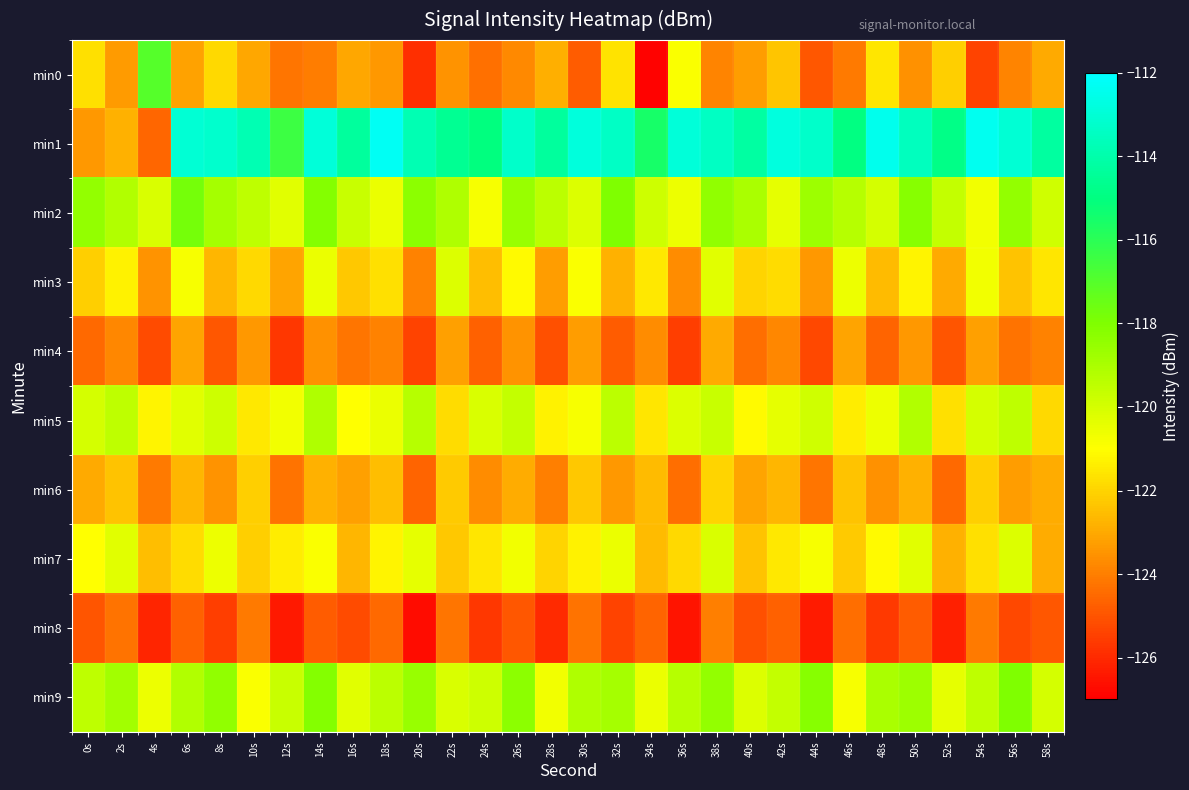

Reading left to right, list all the values displayed in this chart.

min0: 0s=-121.7	2s=-123.3	4s=-117.0	6s=-123.2	8s=-121.9	10s=-123.0	12s=-124.2	14s=-124.0	16s=-123.0	18s=-123.4	20s=-125.9	22s=-123.5	24s=-124.3	26s=-123.7	28s=-122.8	30s=-124.8	32s=-121.7	34s=-126.9	36s=-120.9	38s=-123.9	40s=-123.3	42s=-122.3	44s=-124.9	46s=-124.1	48s=-121.6	50s=-123.6	52s=-122.1	54s=-125.4	56s=-123.9	58s=-123.0
min1: 0s=-123.4	2s=-122.8	4s=-124.6	6s=-113.0	8s=-113.2	10s=-113.8	12s=-116.4	14s=-112.9	16s=-114.3	18s=-112.3	20s=-113.8	22s=-114.6	24s=-115.0	26s=-113.3	28s=-114.3	30s=-112.8	32s=-113.4	34s=-115.6	36s=-112.9	38s=-113.4	40s=-114.2	42s=-112.8	44s=-113.3	46s=-114.9	48s=-112.4	50s=-113.6	52s=-114.8	54s=-112.4	56s=-113.0	58s=-114.3
min2: 0s=-118.5	2s=-119.2	4s=-120.1	6s=-117.8	8s=-118.9	10s=-119.5	12s=-120.3	14s=-118.1	16s=-119.7	18s=-120.5	20s=-118.3	22s=-119.1	24s=-120.8	26s=-118.6	28s=-119.4	30s=-120.2	32s=-118.0	34s=-119.8	36s=-120.6	38s=-118.4	40s=-119.0	42s=-120.4	44s=-118.7	46s=-119.3	48s=-120.0	50s=-118.2	52s=-119.6	54s=-120.7	56s=-118.5	58s=-119.9
min3: 0s=-122.1	2s=-121.3	4s=-123.5	6s=-120.8	8s=-122.7	10s=-121.9	12s=-123.1	14s=-120.5	16s=-122.3	18s=-121.7	20s=-123.9	22s=-120.2	24s=-122.5	26s=-121.1	28s=-123.3	30s=-120.9	32s=-122.8	34s=-121.5	36s=-123.7	38s=-120.3	40s=-122.0	42s=-121.8	44s=-123.4	46s=-120.6	48s=-122.6	50s=-121.2	52s=-123.0	54s=-120.7	56s=-122.4	58s=-121.6
min4: 0s=-124.5	2s=-123.8	4s=-125.2	6s=-123.1	8s=-124.9	10s=-123.4	12s=-125.7	14s=-123.6	16s=-124.2	18s=-123.9	20s=-125.4	22s=-123.2	24s=-124.7	26s=-123.5	28s=-125.1	30s=-123.3	32s=-124.8	34s=-123.7	36s=-125.5	38s=-123.0	40s=-124.4	42s=-123.8	44s=-125.3	46s=-123.1	48s=-124.6	50s=-123.4	52s=-125.0	54s=-123.2	56s=-124.3	58s=-123.9
min5: 0s=-120.0	2s=-119.5	4s=-121.2	6s=-120.3	8s=-119.8	10s=-121.5	12s=-120.7	14s=-119.1	16s=-121.0	18s=-120.5	20s=-119.3	22s=-121.8	24s=-120.1	26s=-119.6	28s=-121.3	30s=-120.8	32s=-119.4	34s=-121.6	36s=-120.2	38s=-119.7	40s=-121.1	42s=-120.4	44s=-119.9	46s=-121.4	48s=-120.6	50s=-119.2	52s=-121.7	54s=-120.0	56s=-119.5	58s=-121.9
min6: 0s=-123.0	2s=-122.4	4s=-124.1	6s=-122.7	8s=-123.5	10s=-122.1	12s=-124.3	14s=-122.8	16s=-123.2	18s=-122.5	20s=-124.6	22s=-122.2	24s=-123.7	26s=-122.9	28s=-124.0	30s=-122.3	32s=-123.4	34s=-122.6	36s=-124.4	38s=-122.0	40s=-123.1	42s=-122.7	44s=-124.2	46s=-122.4	48s=-123.6	50s=-122.8	52s=-124.5	54s=-122.1	56s=-123.3	58s=-122.9
min7: 0s=-121.0	2s=-120.3	4s=-122.5	6s=-121.8	8s=-120.6	10s=-122.1	12s=-121.4	14s=-120.9	16s=-122.7	18s=-121.2	20s=-120.4	22s=-122.3	24s=-121.6	26s=-120.7	28s=-122.0	30s=-121.3	32s=-120.5	34s=-122.6	36s=-121.9	38s=-120.1	40s=-122.4	42s=-121.5	44s=-120.8	46s=-122.2	48s=-121.1	50s=-120.3	52s=-122.8	54s=-121.7	56s=-120.2	58s=-122.9
min8: 0s=-125.0	2s=-124.3	4s=-126.1	6s=-124.7	8s=-125.5	10s=-124.1	12s=-126.4	14s=-124.8	16s=-125.2	18s=-124.5	20s=-126.7	22s=-124.2	24s=-125.7	26s=-124.9	28s=-126.0	30s=-124.3	32s=-125.4	34s=-124.6	36s=-126.5	38s=-124.0	40s=-125.1	42s=-124.7	44s=-126.3	46s=-124.4	48s=-125.6	50s=-124.8	52s=-126.2	54s=-124.1	56s=-125.3	58s=-124.9
min9: 0s=-119.5	2s=-118.8	4s=-120.6	6s=-119.2	8s=-118.4	10s=-120.9	12s=-119.7	14s=-118.1	16s=-120.3	18s=-119.4	20s=-118.6	22s=-120.1	24s=-119.8	26s=-118.3	28s=-120.7	30s=-119.1	32s=-118.9	34s=-120.5	36s=-119.3	38s=-118.5	40s=-120.2	42s=-119.6	44s=-118.2	46s=-120.8	48s=-119.0	50s=-118.7	52s=-120.4	54s=-119.5	56s=-118.0	58s=-120.0